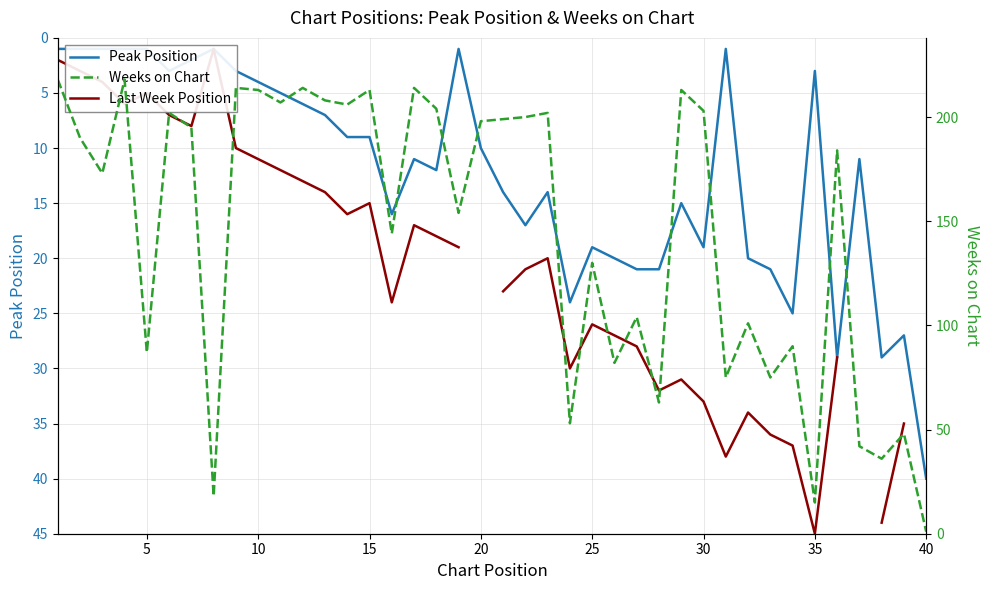

Does the chart have visible grid lines?

Yes